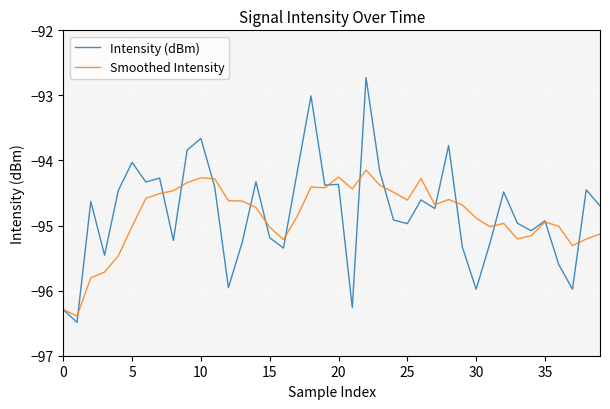

What is the minimum value for Intensity (dBm)?

-96.5